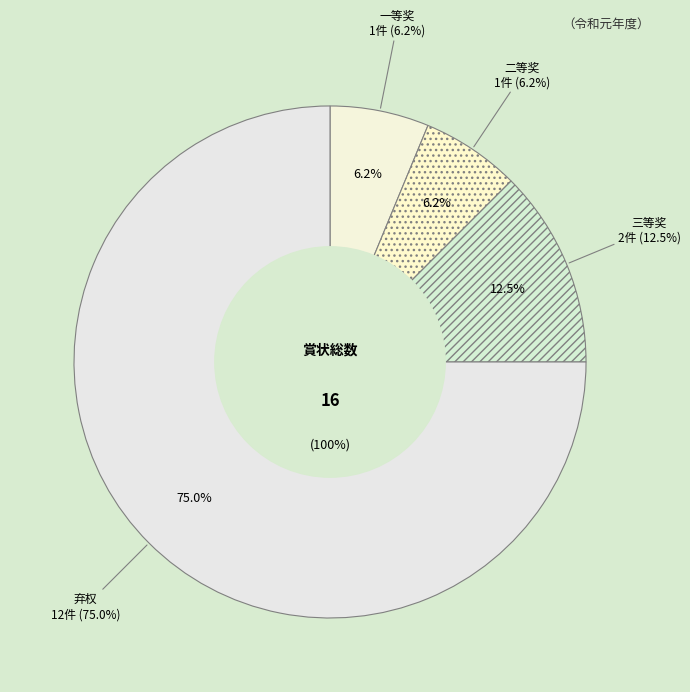

Which category accounts for the majority?

弃权